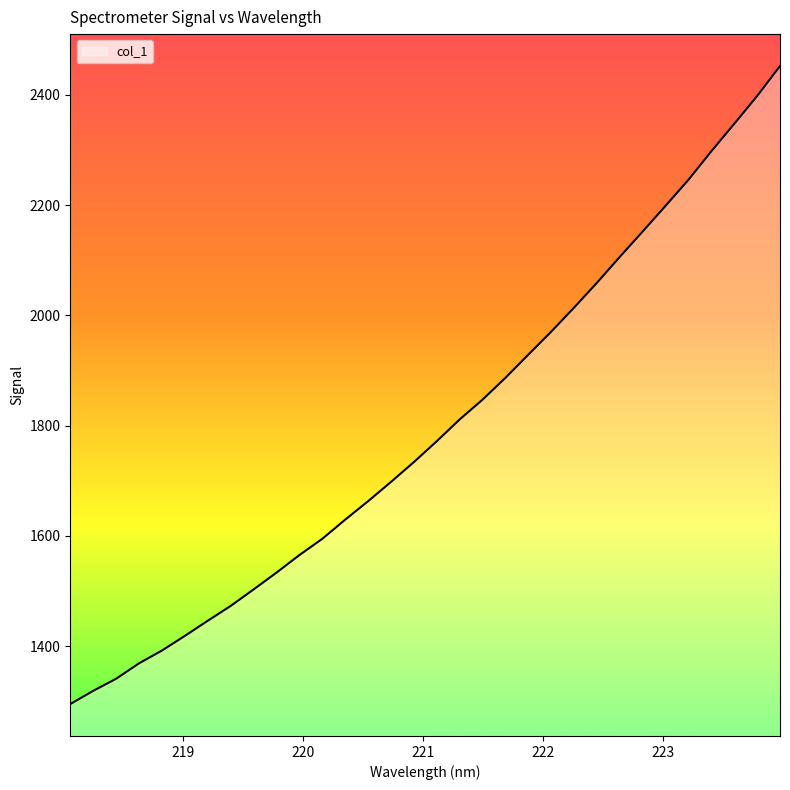

What is the greatest value displayed?

2452.1